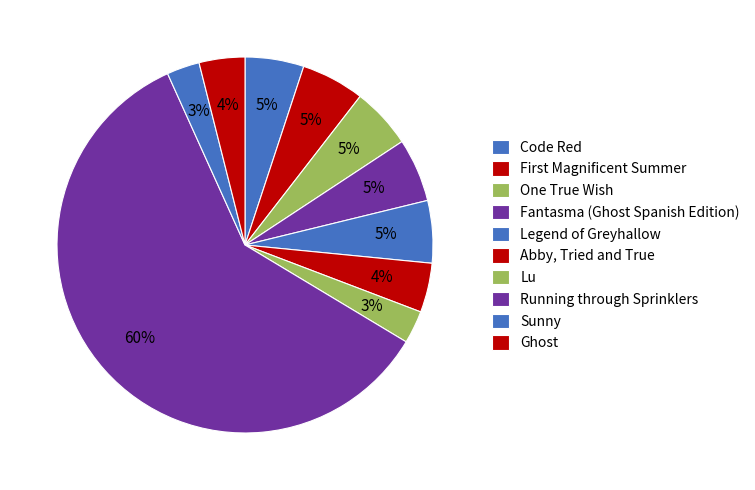

What portion of the pie excludes Lu?

97.2%